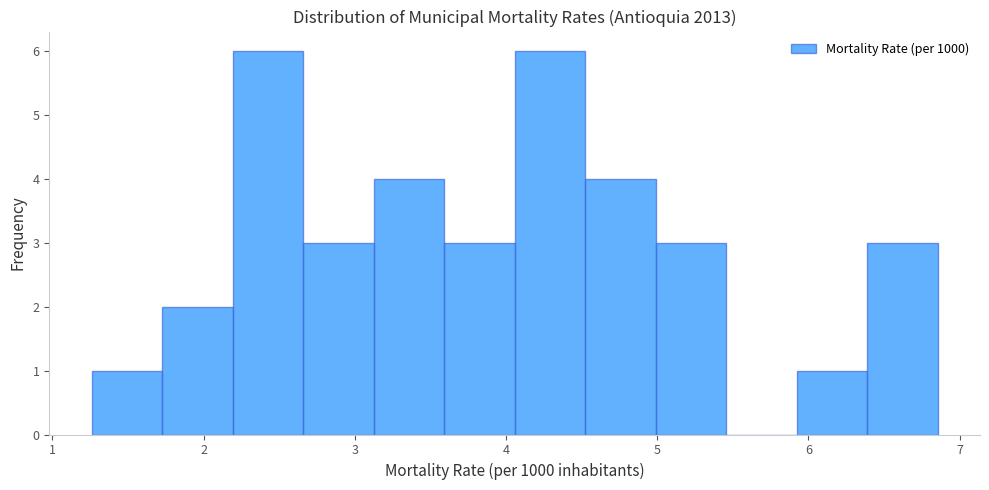

Reading left to right, transcribe this chart: for each bar, give the range it covers on the x-axis and its height. Neither the bar edges nor the heights are printed on the chart, so give them approximately, as read against the axes.

1.3 to 1.7: 1
1.7 to 2.2: 2
2.2 to 2.7: 6
2.7 to 3.1: 3
3.1 to 3.6: 4
3.6 to 4.1: 3
4.1 to 4.5: 6
4.5 to 5.0: 4
5.0 to 5.5: 3
5.5 to 5.9: 0
5.9 to 6.4: 1
6.4 to 6.9: 3